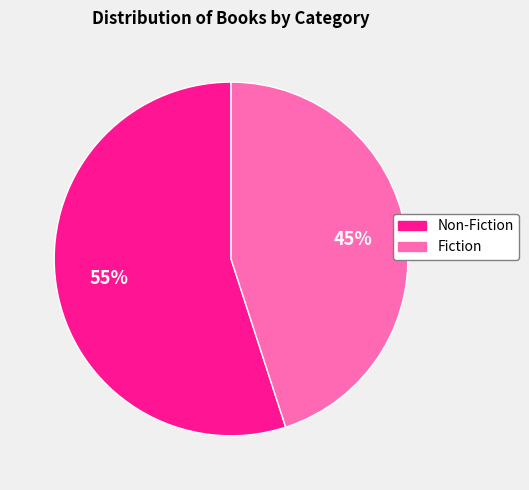

Count the number of slices in the pie.

2